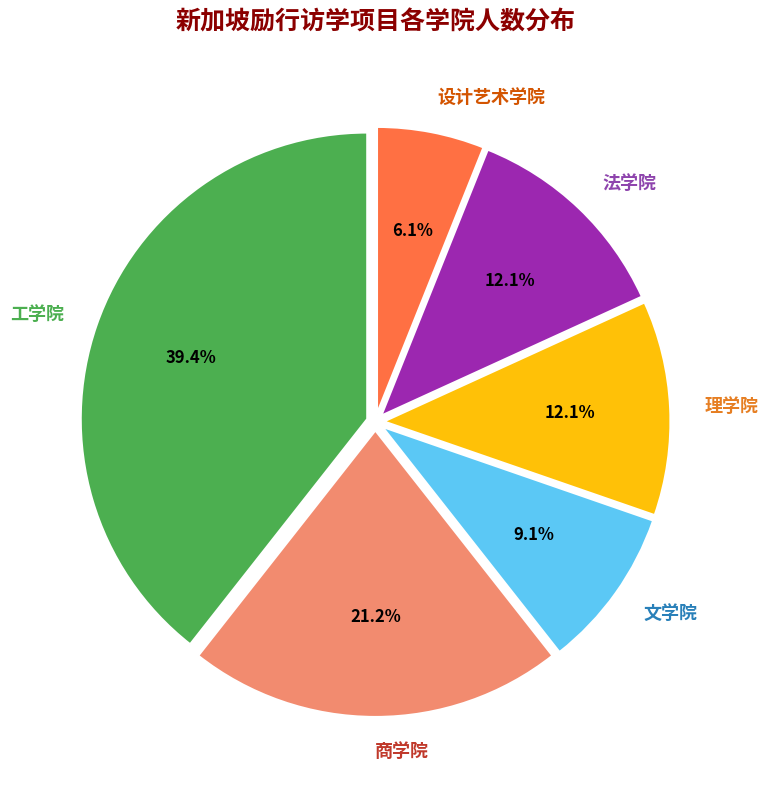

To the nearest percent, what is the difference between the largest and smallest slice percentages?

33%